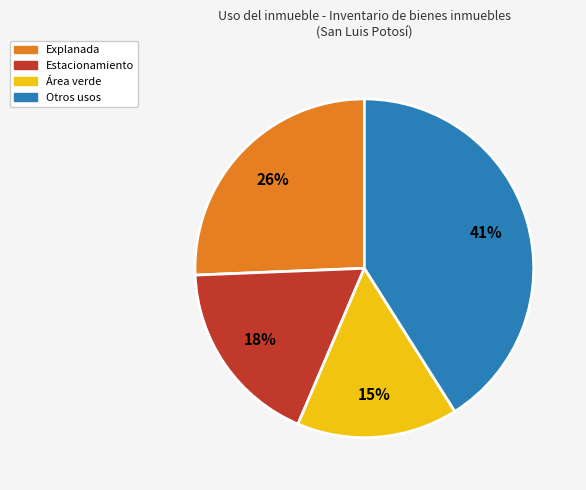

Approximately how many times larger is the value at Explanada compared to Otros usos?

0.6